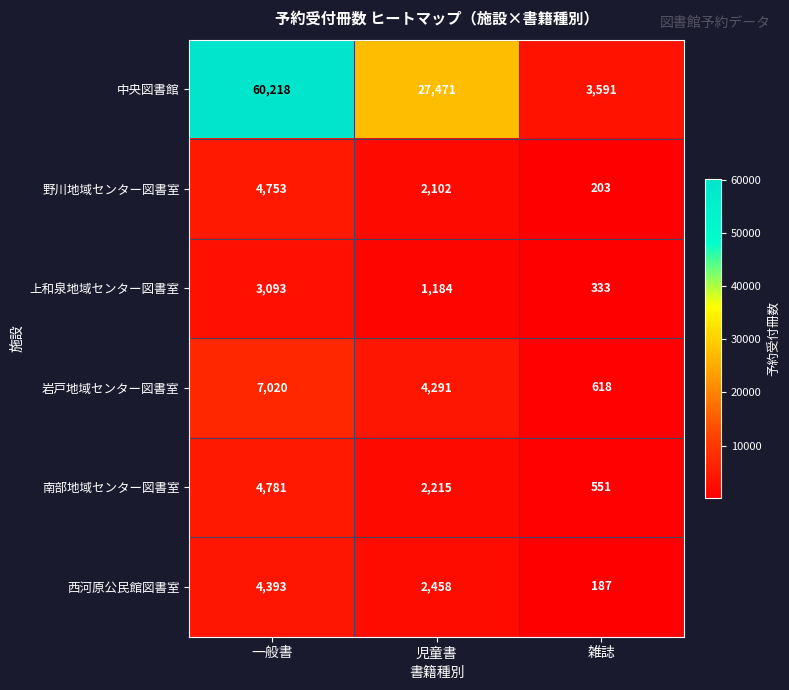

What is the smallest value displayed?

187